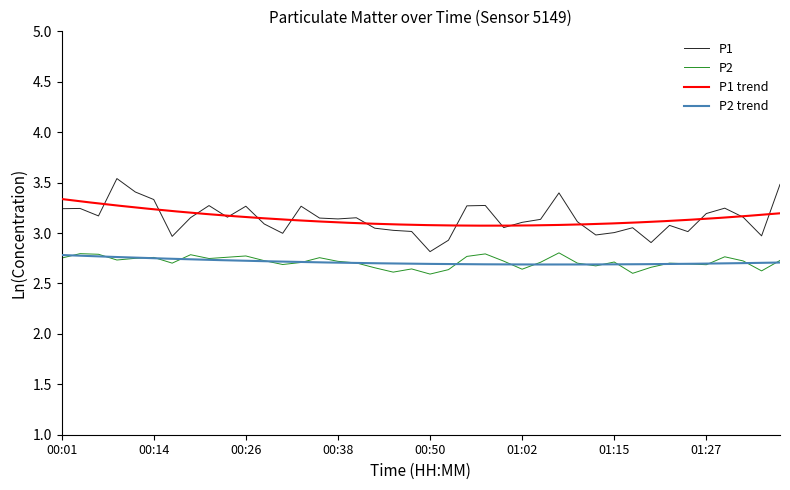

Does the chart have visible grid lines?

No